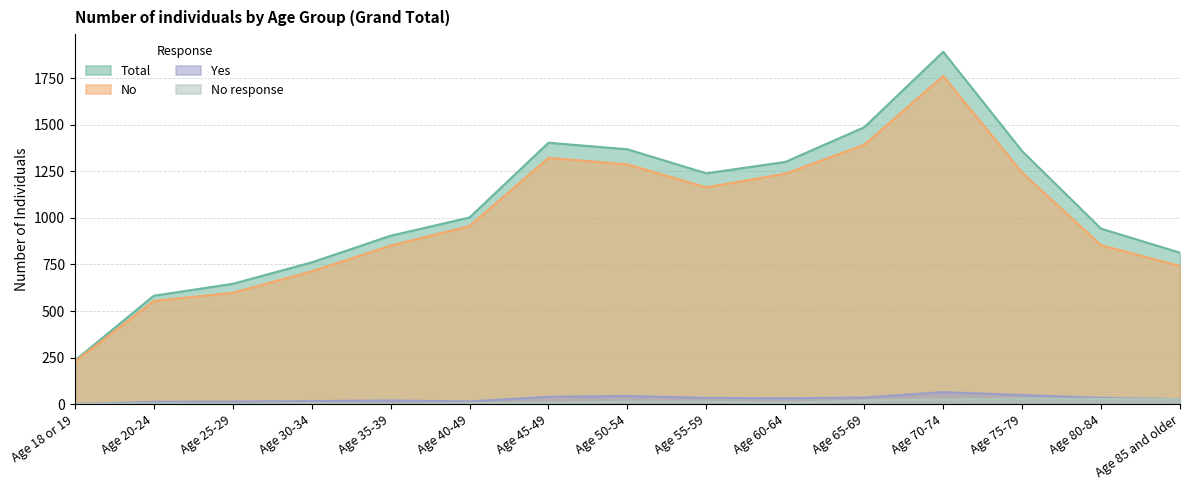

What is the sum of the No response values at Age 85 and older and Age 75-79?

56